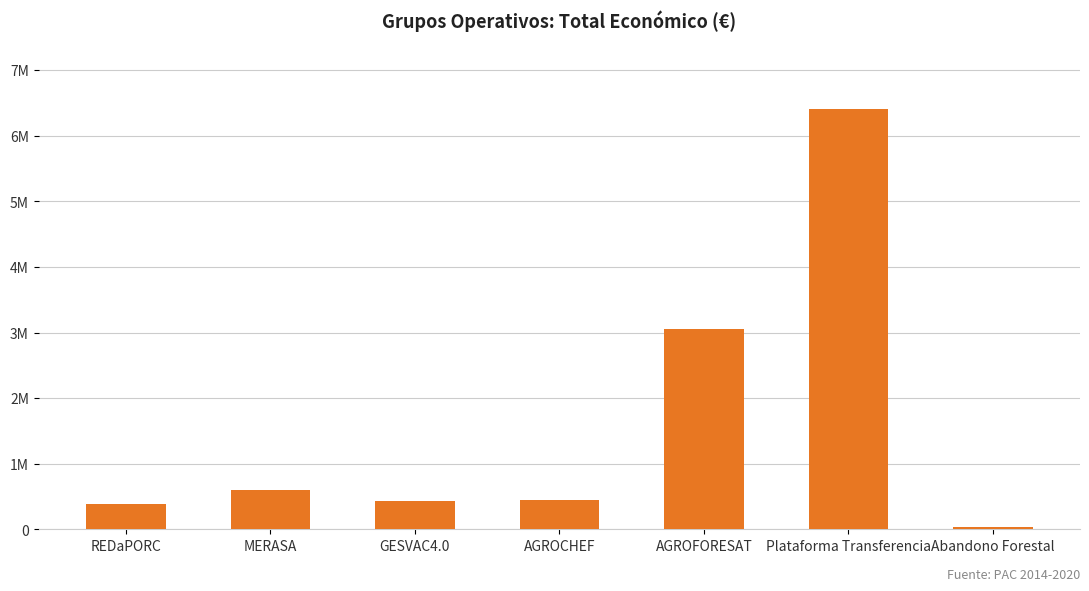

Where does the data first go above 446440?

MERASA